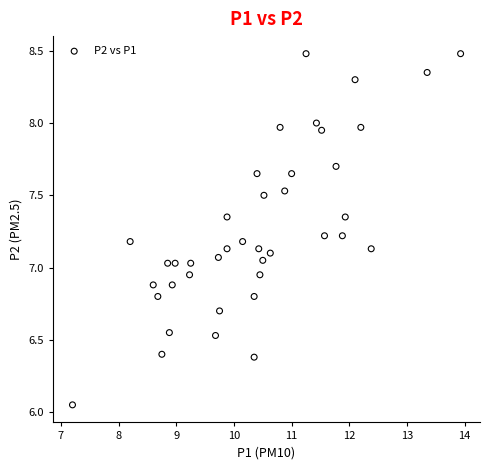

What is the range of Y values (max minus min)?

2.4